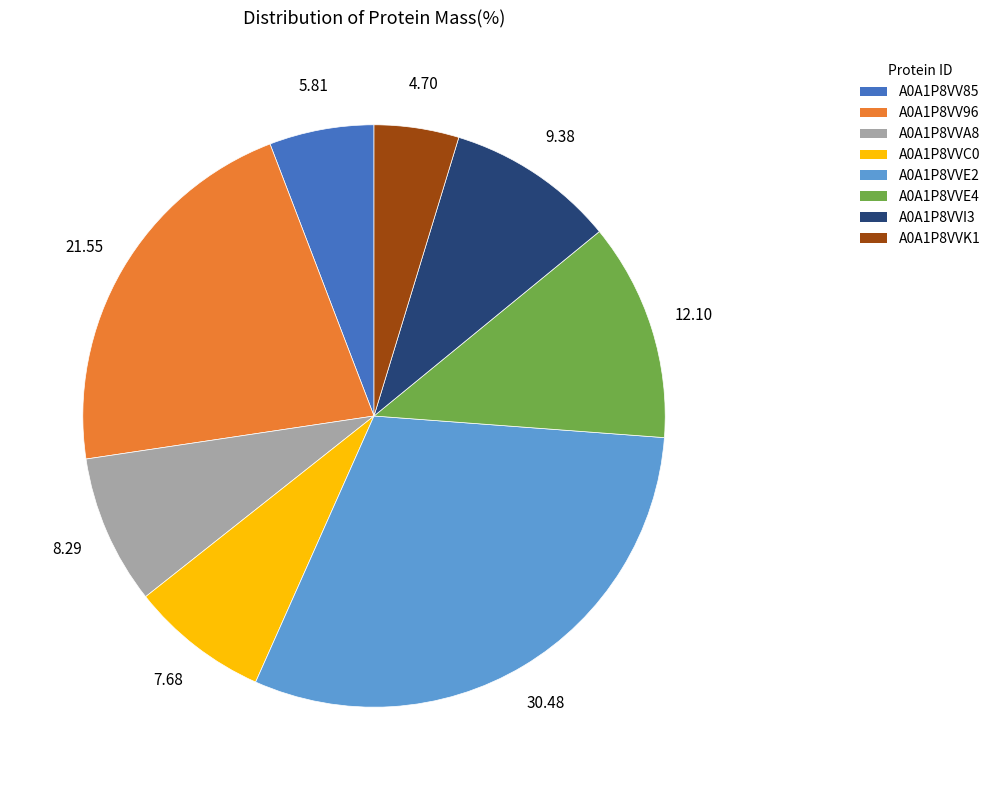

Does A0A1P8VV85 account for over 50% of the chart?

No